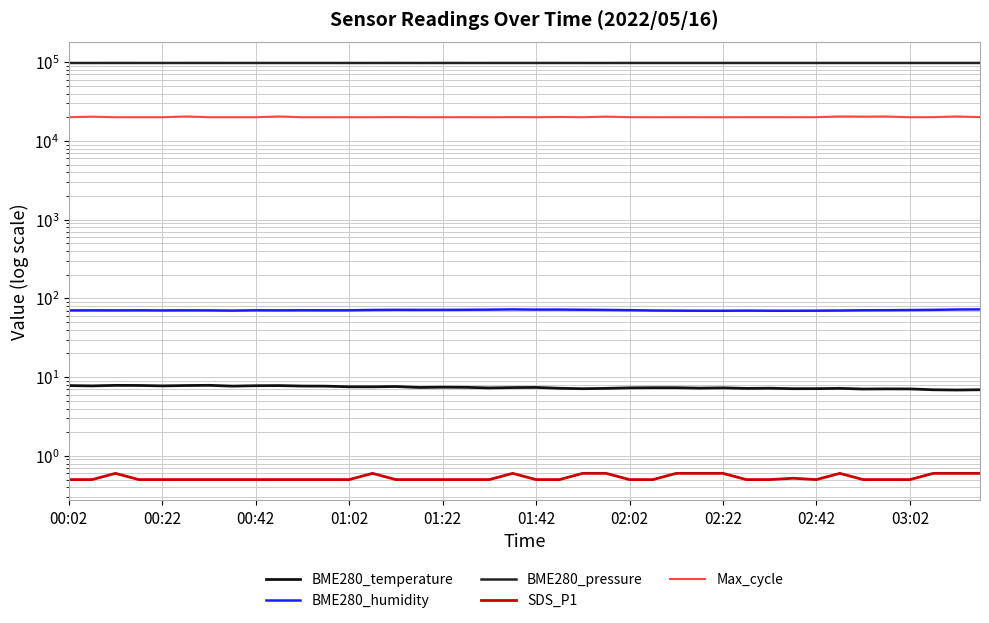

What is the difference between the highest and lowest values at 02:22?

98039.1